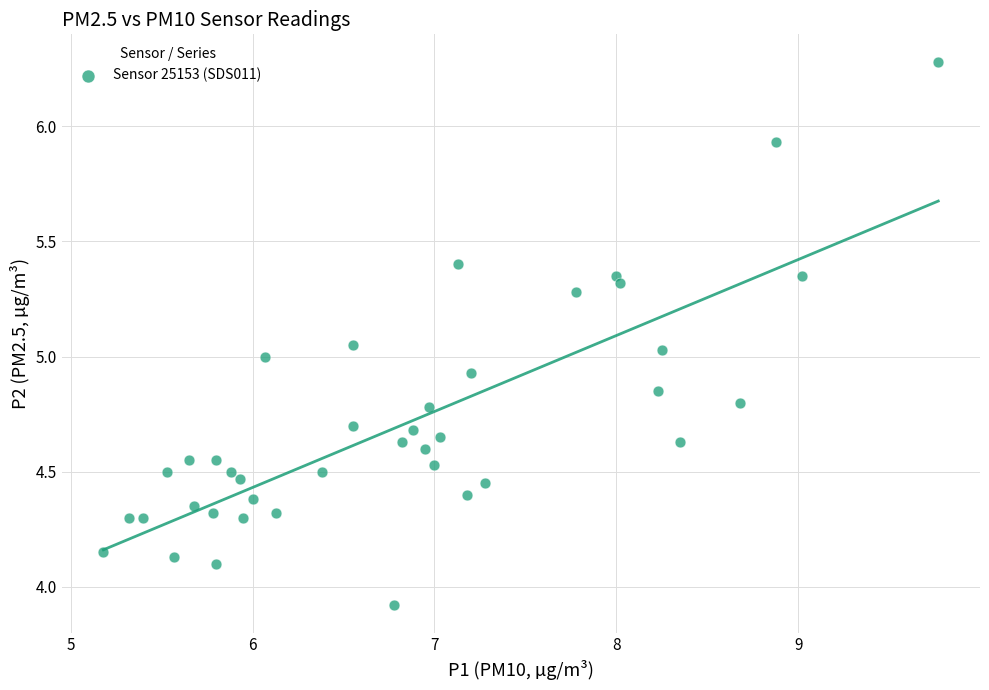

What is the range of Y values (max minus min)?

2.4